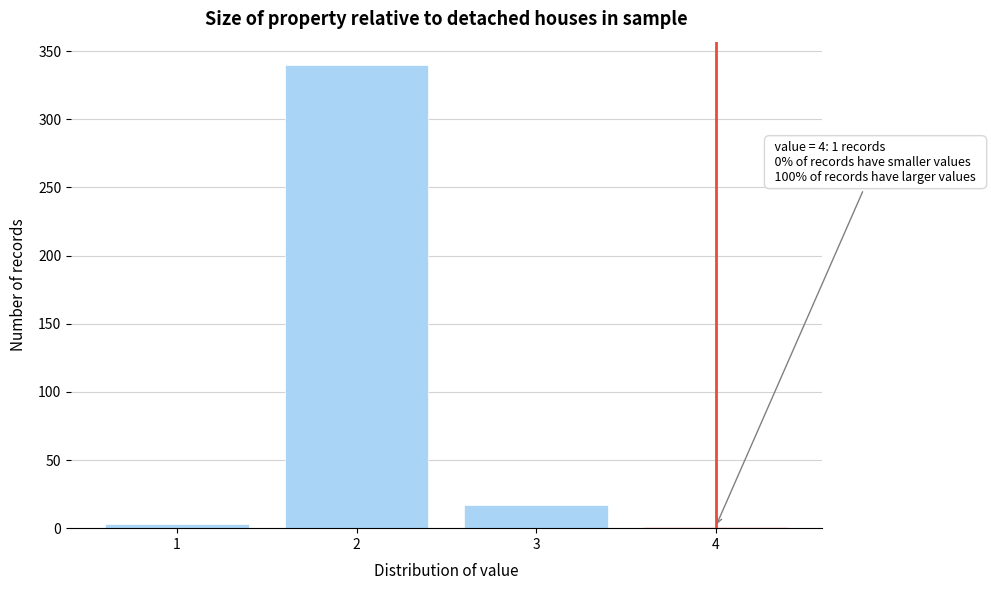

Reading left to right, list all the values displayed in this chart.

1=3	2=340	3=17	4=1